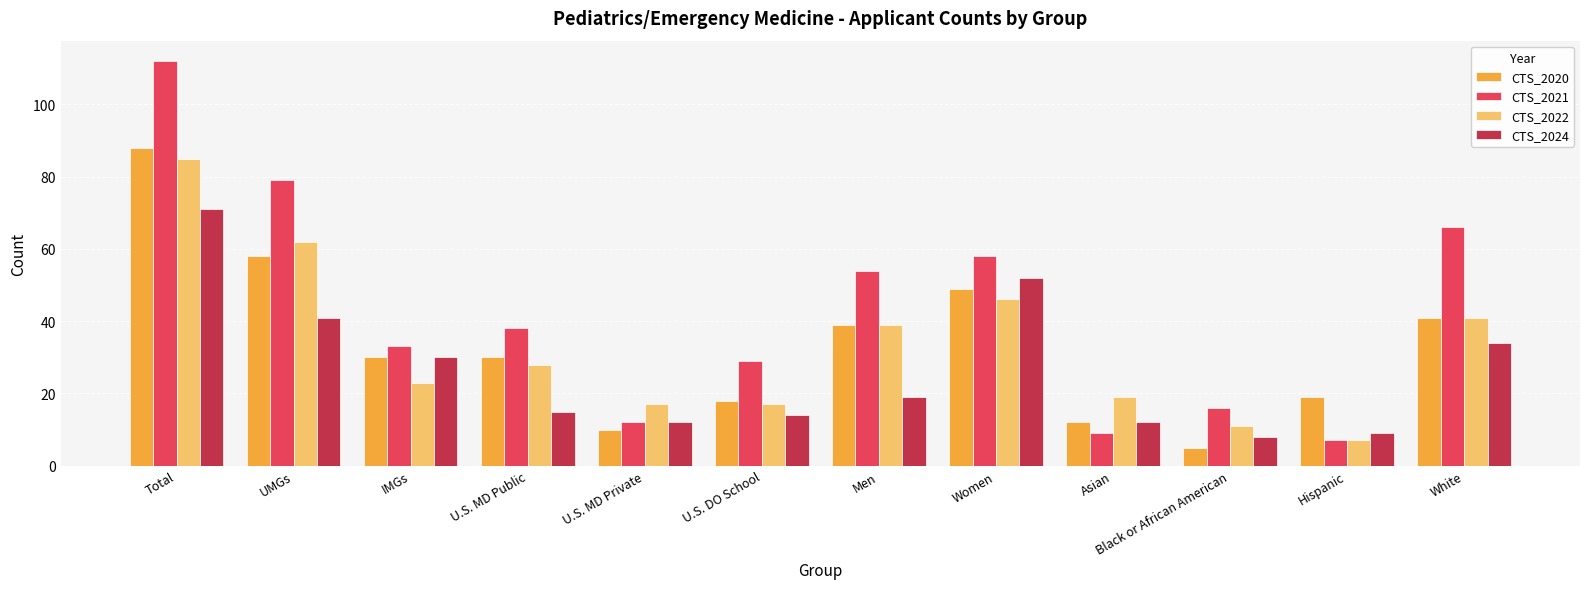

How many bars are there in total?

48